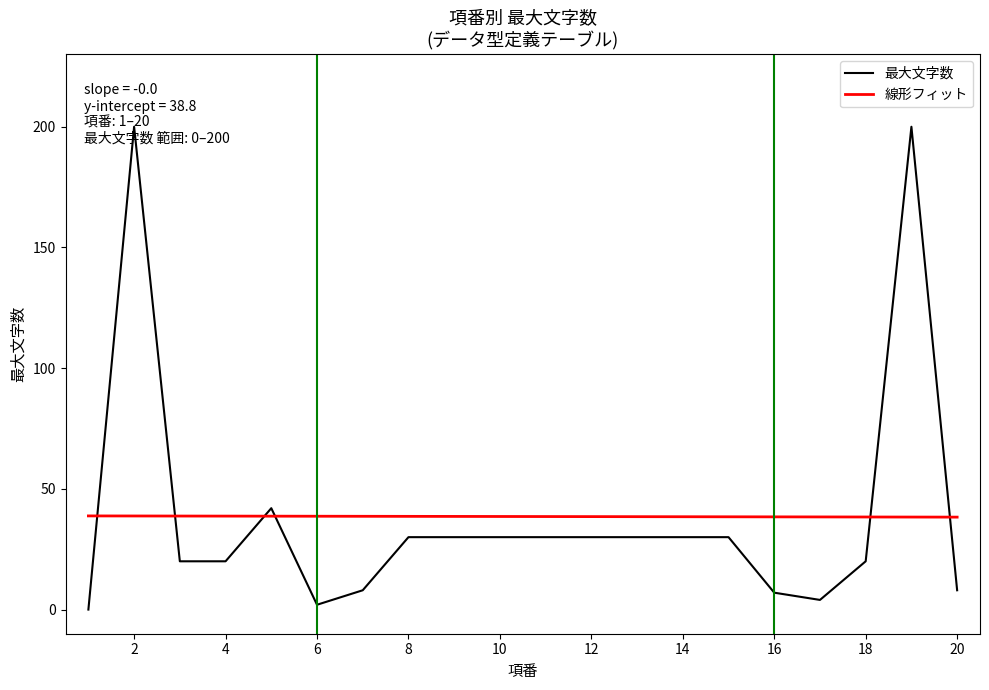

Does the chart have visible grid lines?

No